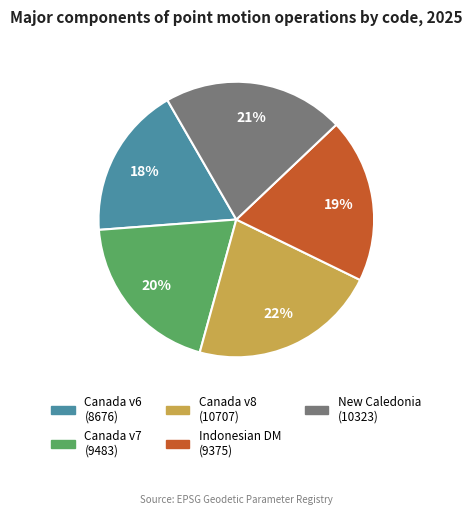

Is there any slice that represents more than half of the pie?

No